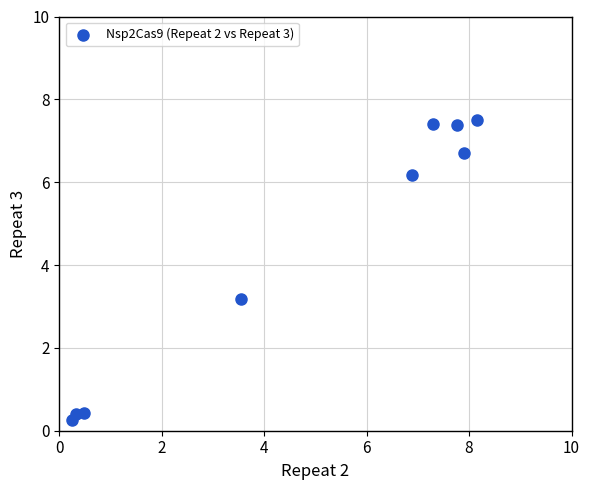

What Y value in the scatter plot is closest to 3?

3.2